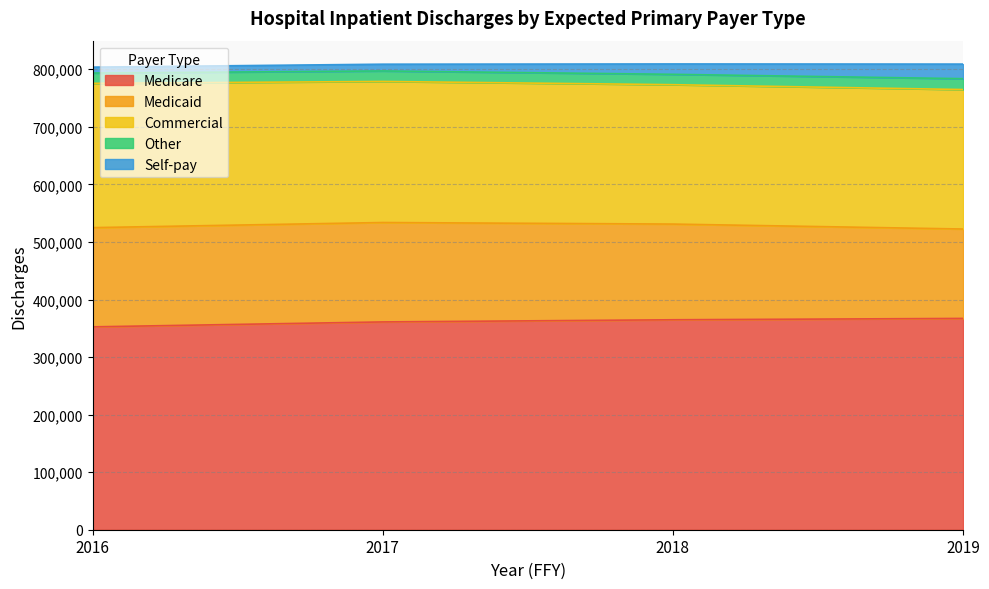

What is the difference between the Medicaid values at 2019 and 2018?

10936